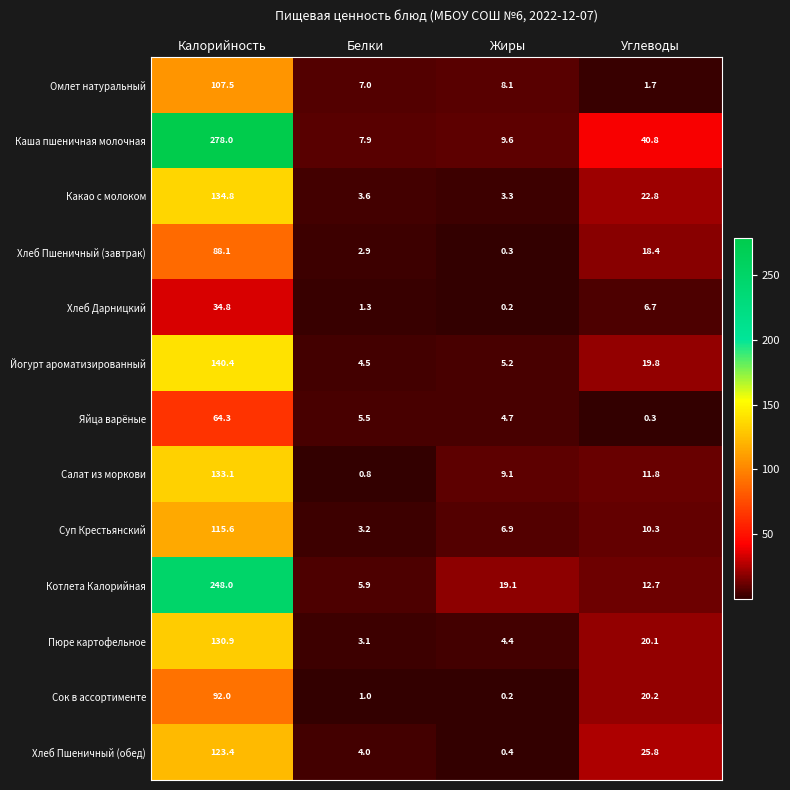

At which category does the chart reach its minimum across all series?

Жиры